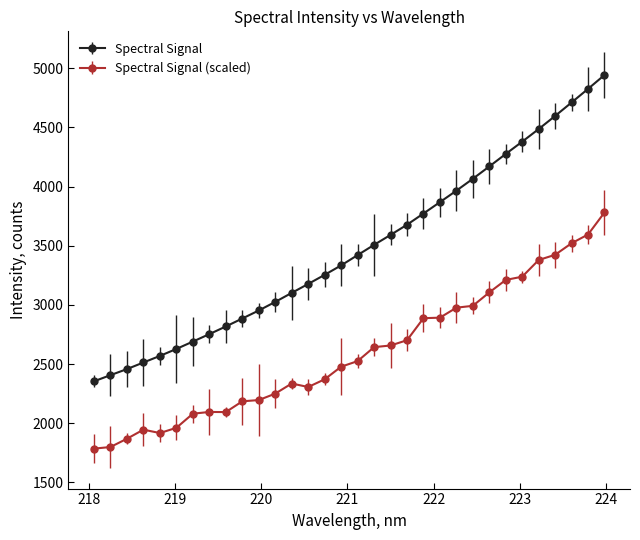

What is the average value of the Spectral Signal series?

3474.7